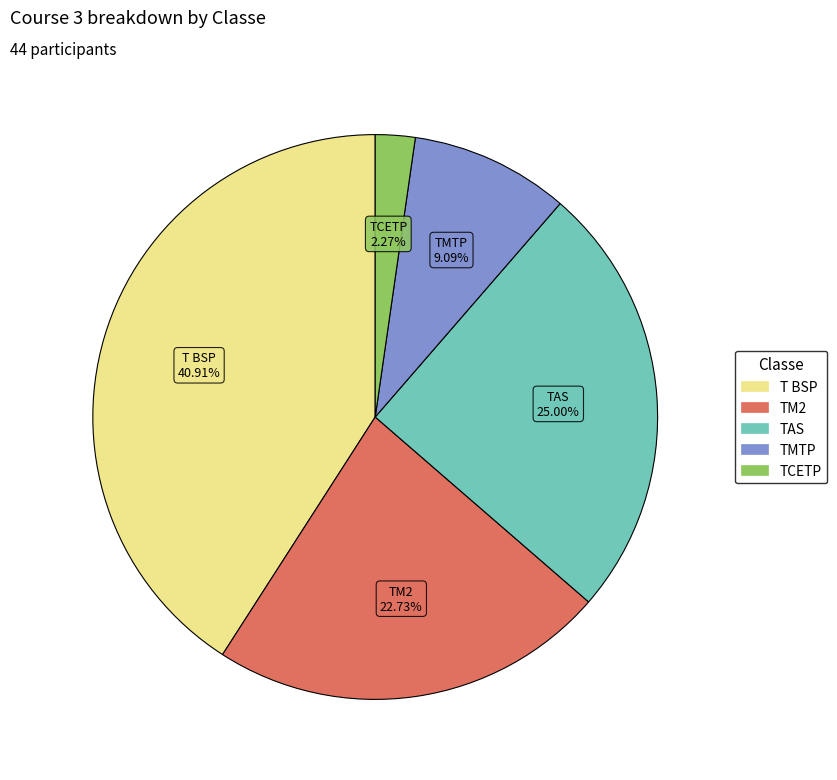

Approximately how many times larger is the value at TCETP compared to T BSP?

0.1